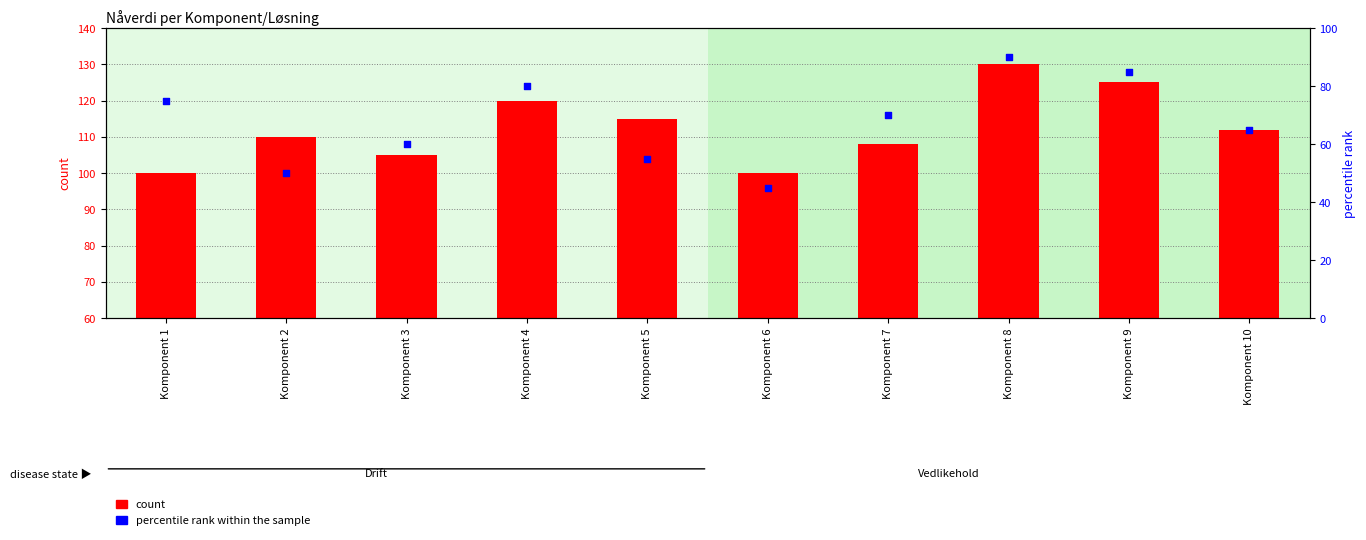

Is the value of count at Komponent 9 greater than the value of percentile rank within the sample at Komponent 3?

Yes